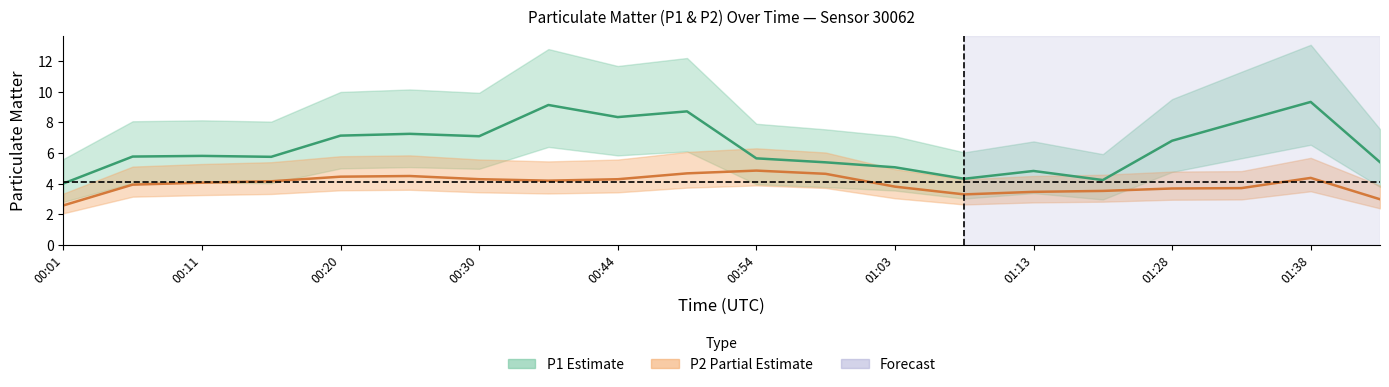

True or false: P1 has a value of 6.7 at 00:39.

False